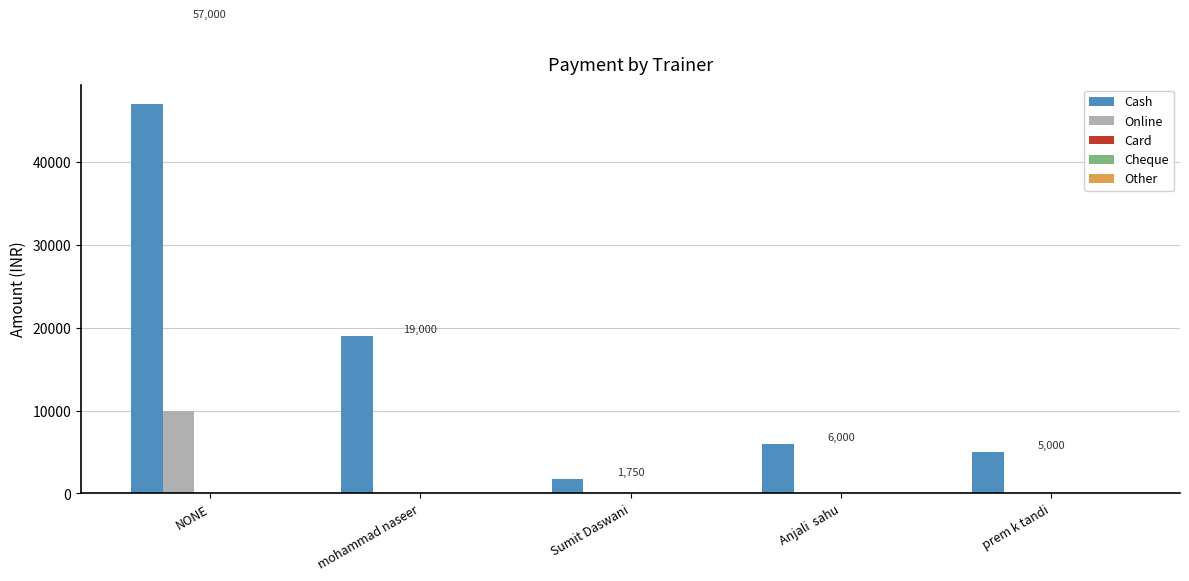

Which label corresponds to the largest value in the chart?

NONE